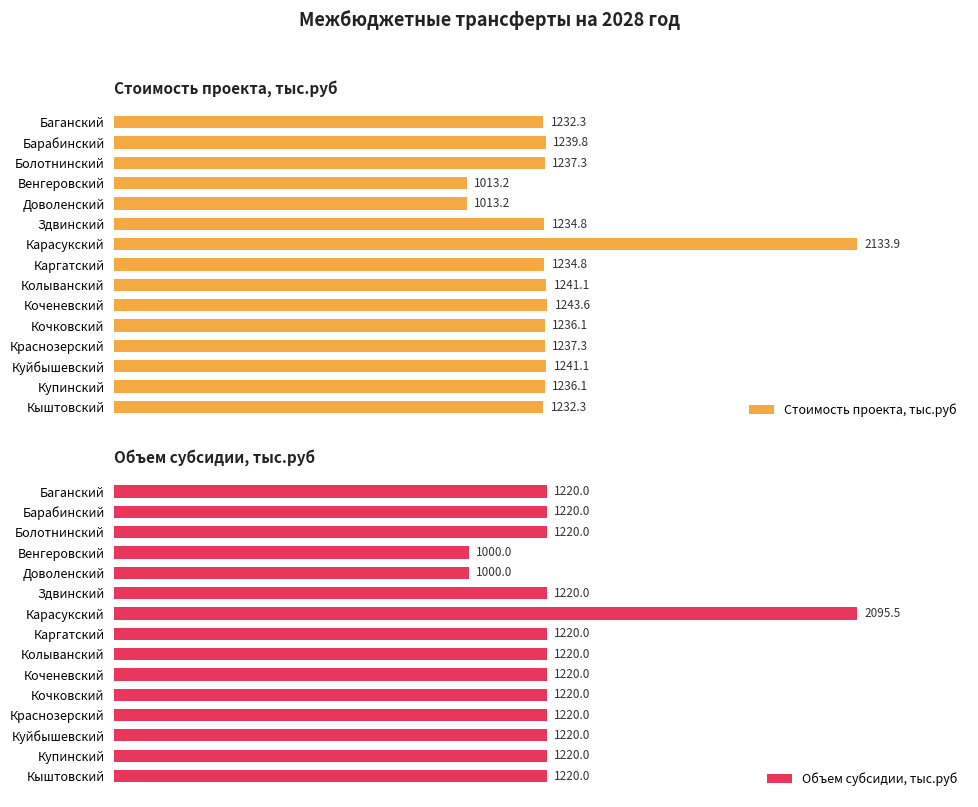

Rank the series by their average value, from lowest to highest.

Объем субсидии, тыс.руб, Стоимость проекта, тыс.руб